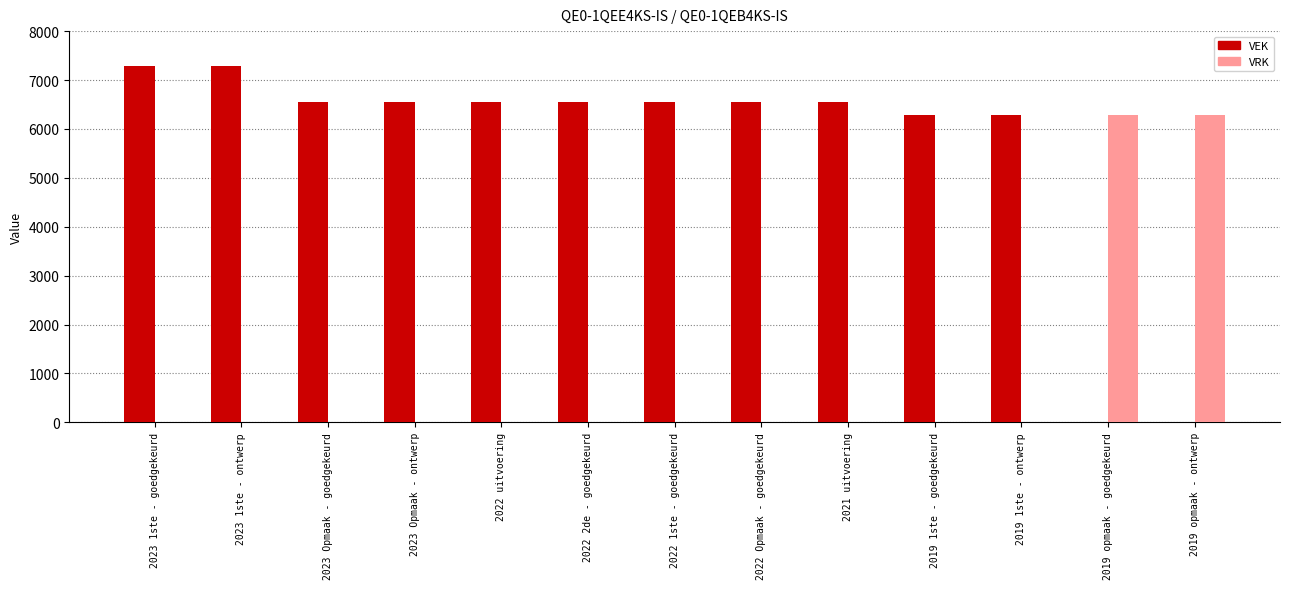

What is the maximum value shown in the chart?

7280